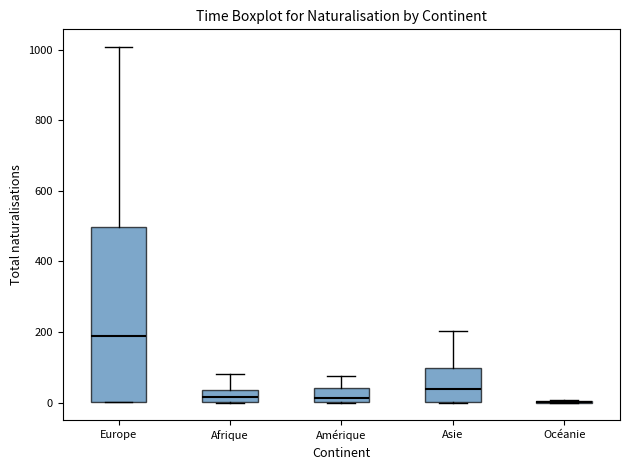

Where does the median line of the box for Asie sit on the y-axis? The values are not printed on the chart, so give them approximately, as read against the axis.

40